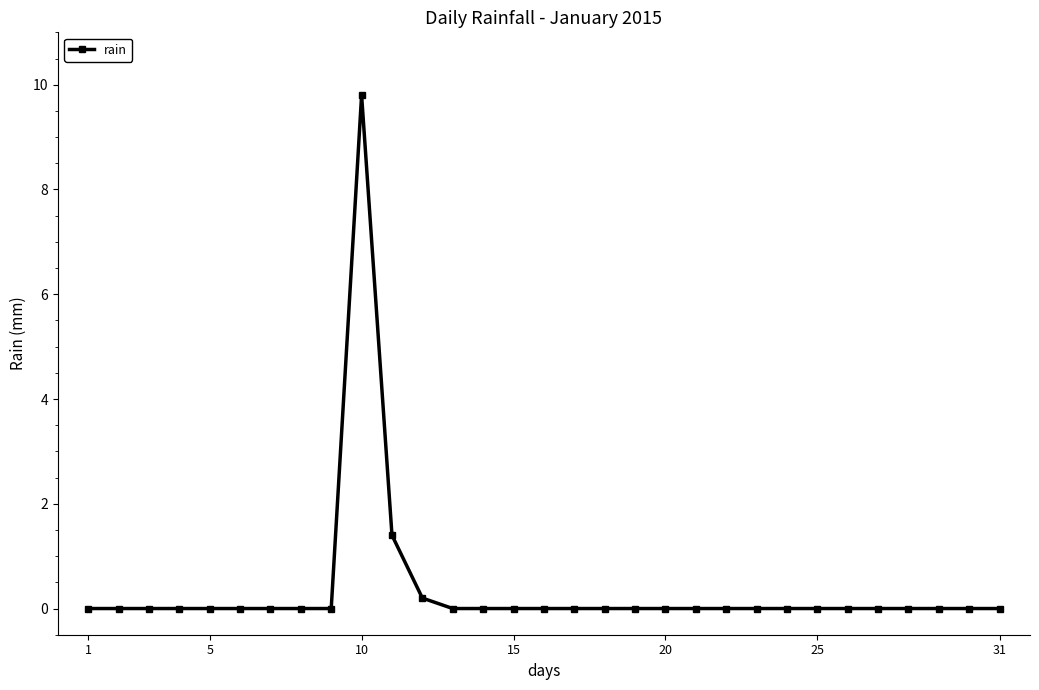

What is the greatest value displayed?

9.8